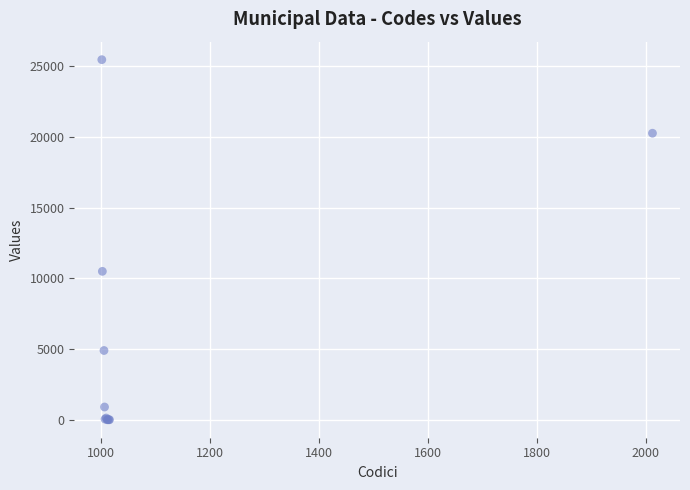

What Y value in the scatter plot is closest to 12742?

10502